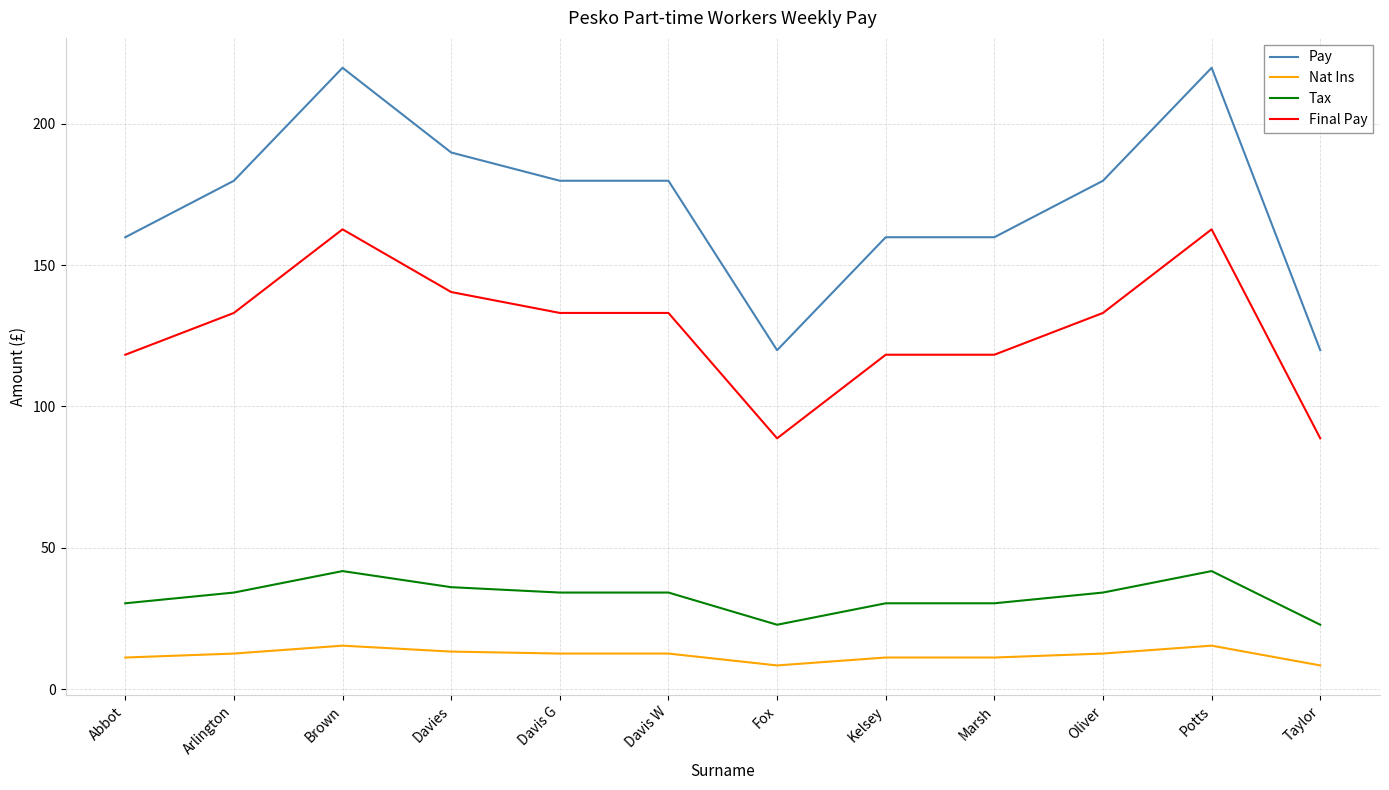

Read the Final Pay value at Brown.

162.6